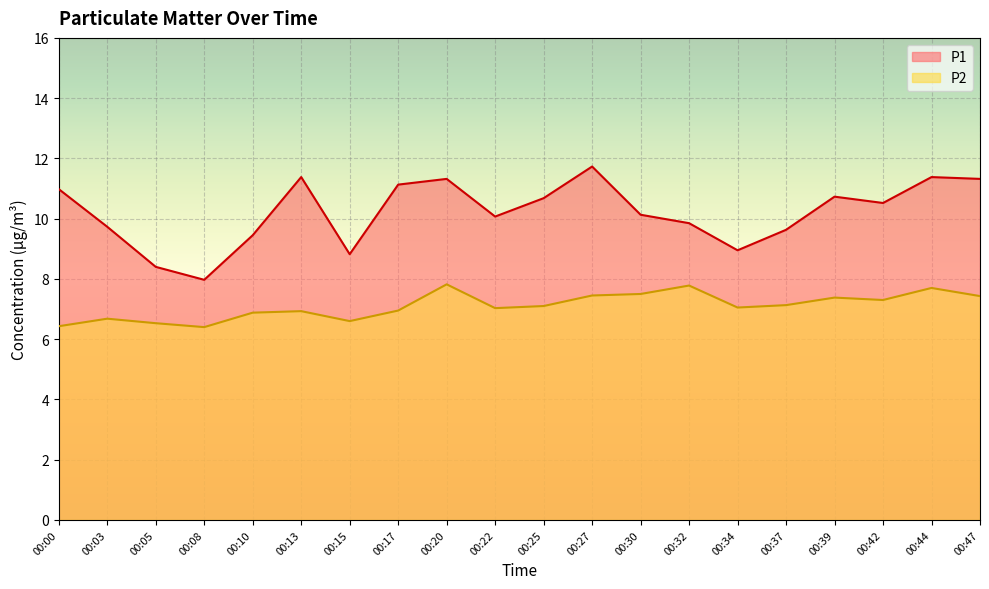

At how many categories does at least one series exceed 8?

19